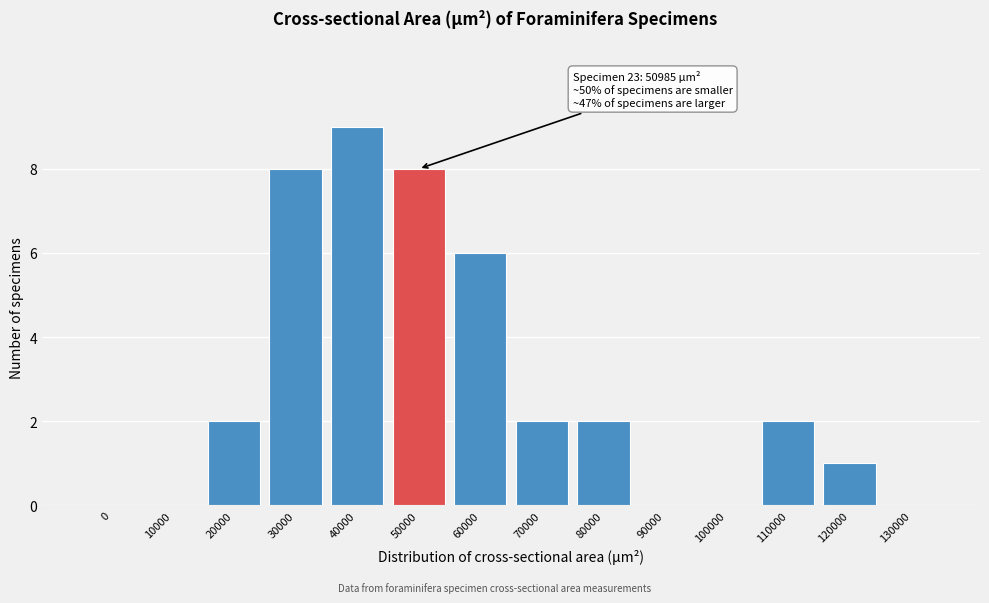

Reading left to right, what are all the values shown in this chart?

0=0	10000=0	20000=2	30000=8	40000=9	50000=8	60000=6	70000=2	80000=2	90000=0	100000=0	110000=2	120000=1	130000=0